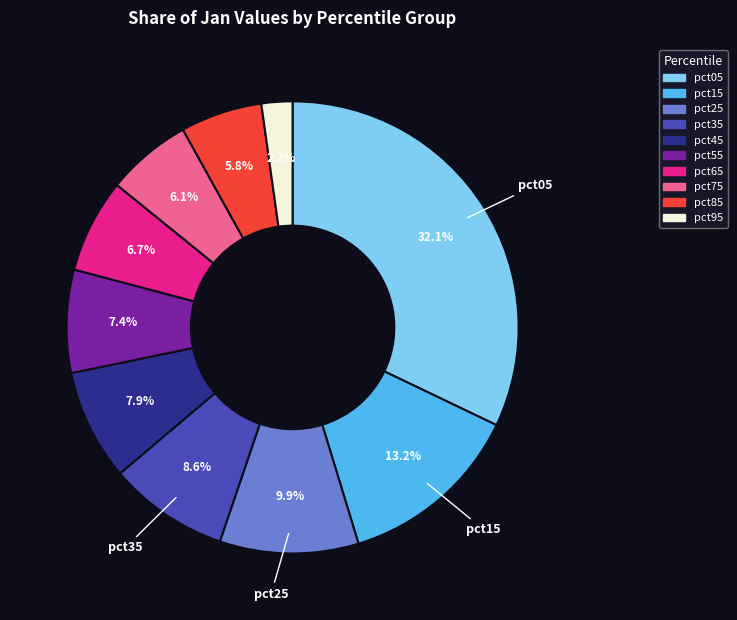

Is pct85 the majority of the pie?

No